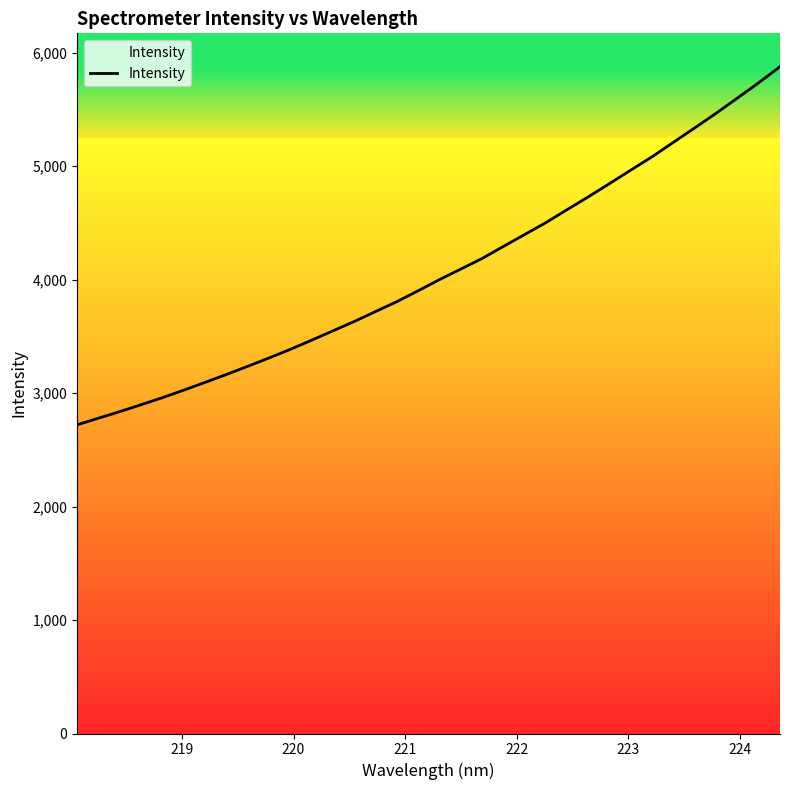

What is the difference between the maximum and minimum values?

3155.3